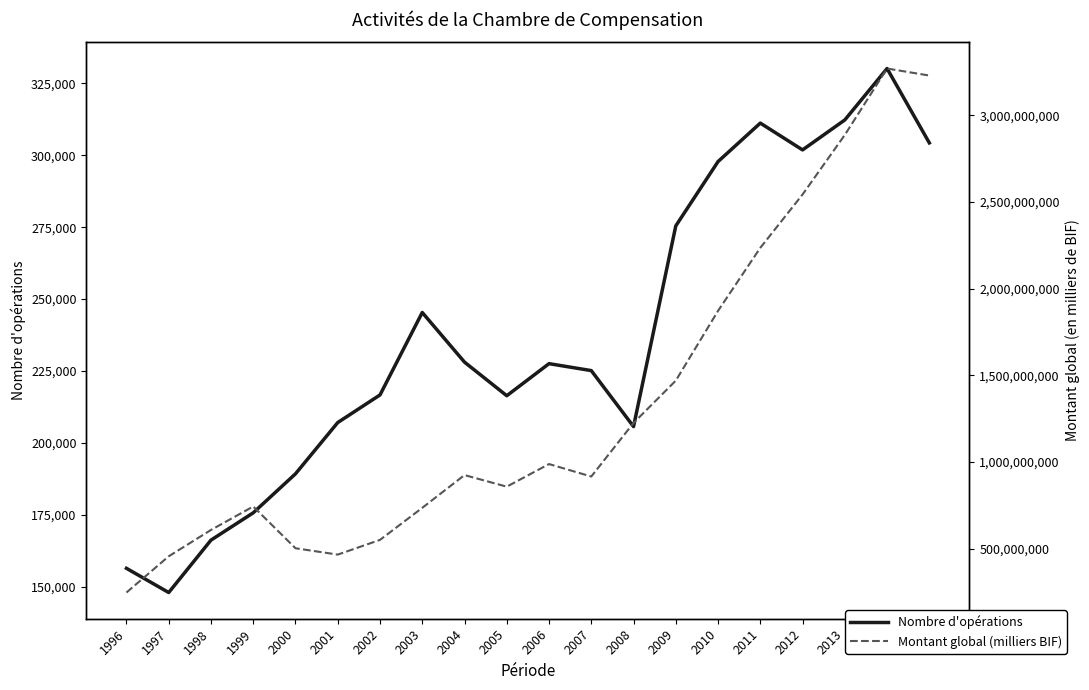

List the series in order of their overall mean, lowest first.

Nombre d'opérations, Montant global (milliers BIF)